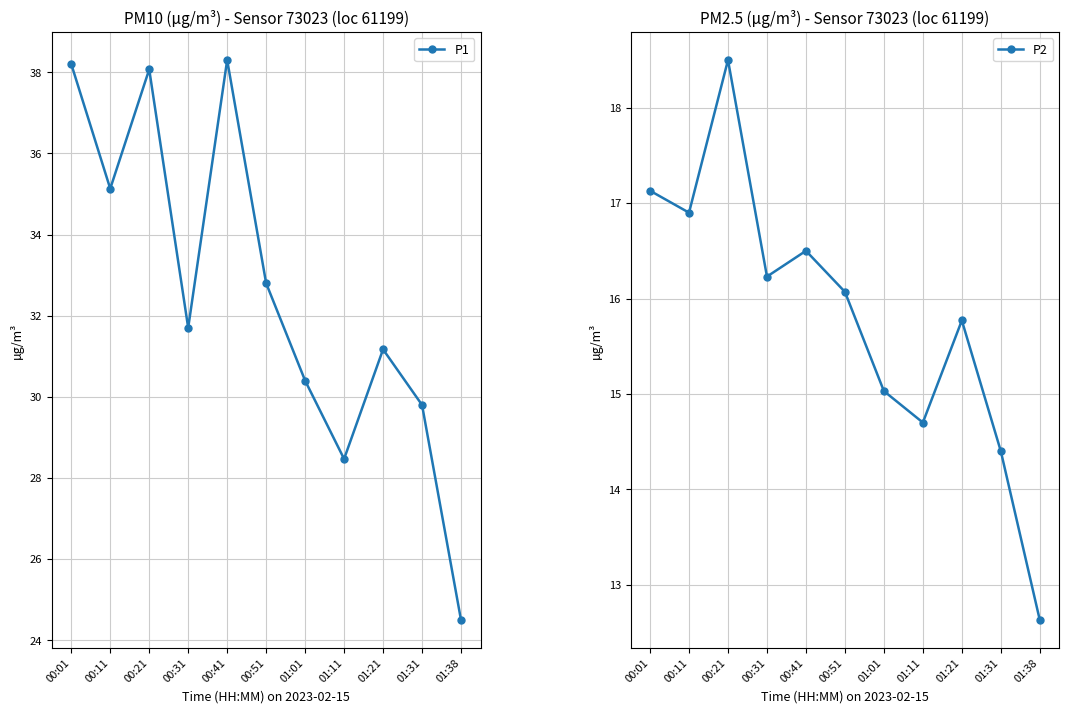

How many values in the P1 series exceed 31?

7